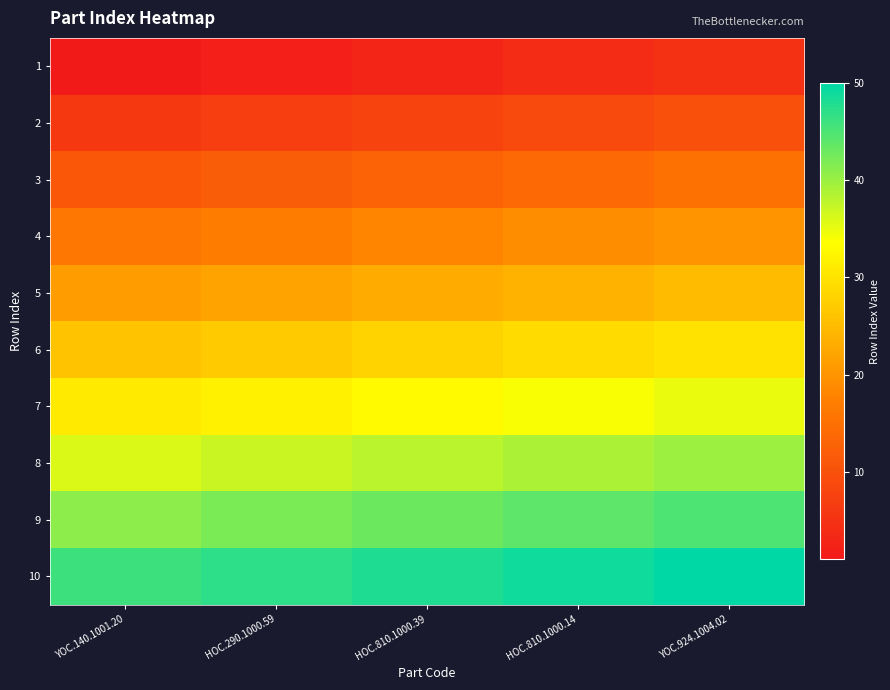

Between YOC.140.1001.20 and HOC.810.1000.39, which is larger?

HOC.810.1000.39